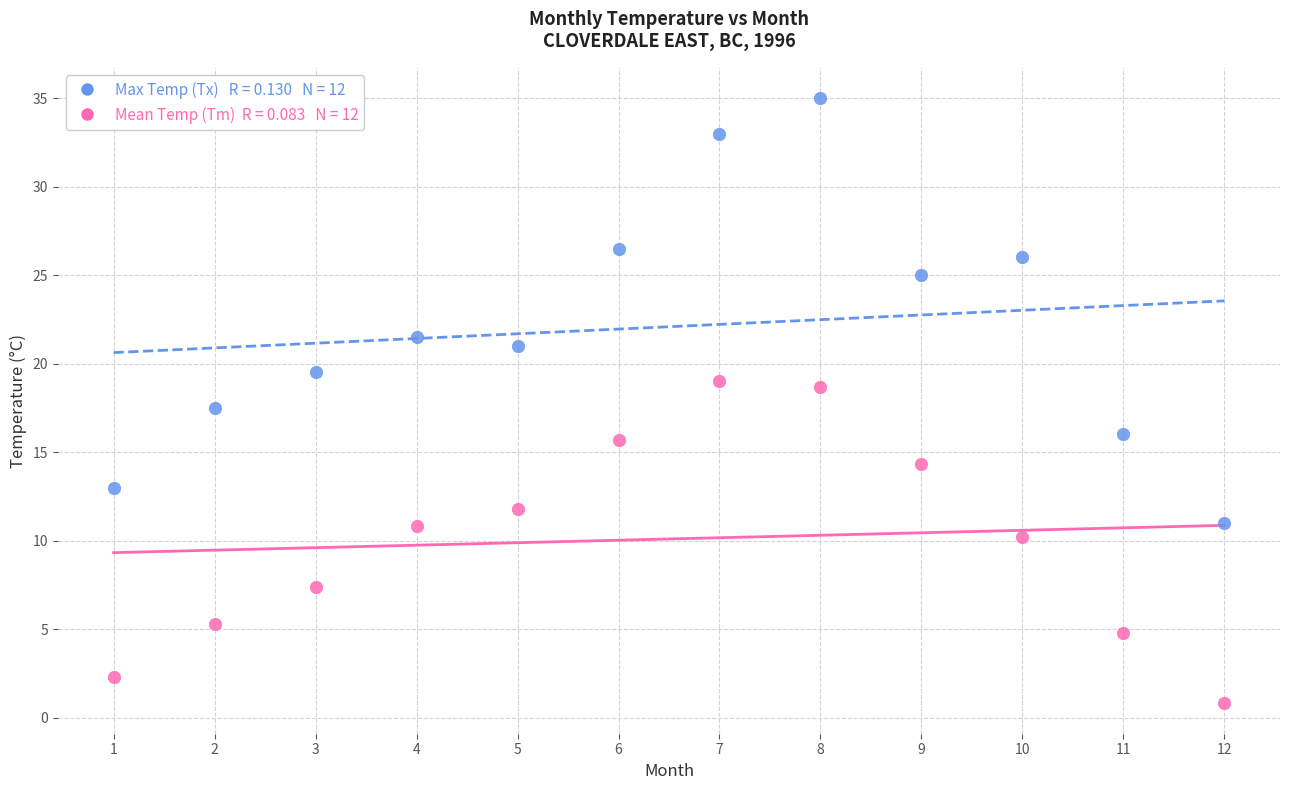

Across all data points, what is the range of X values (max minus min)?

11.0